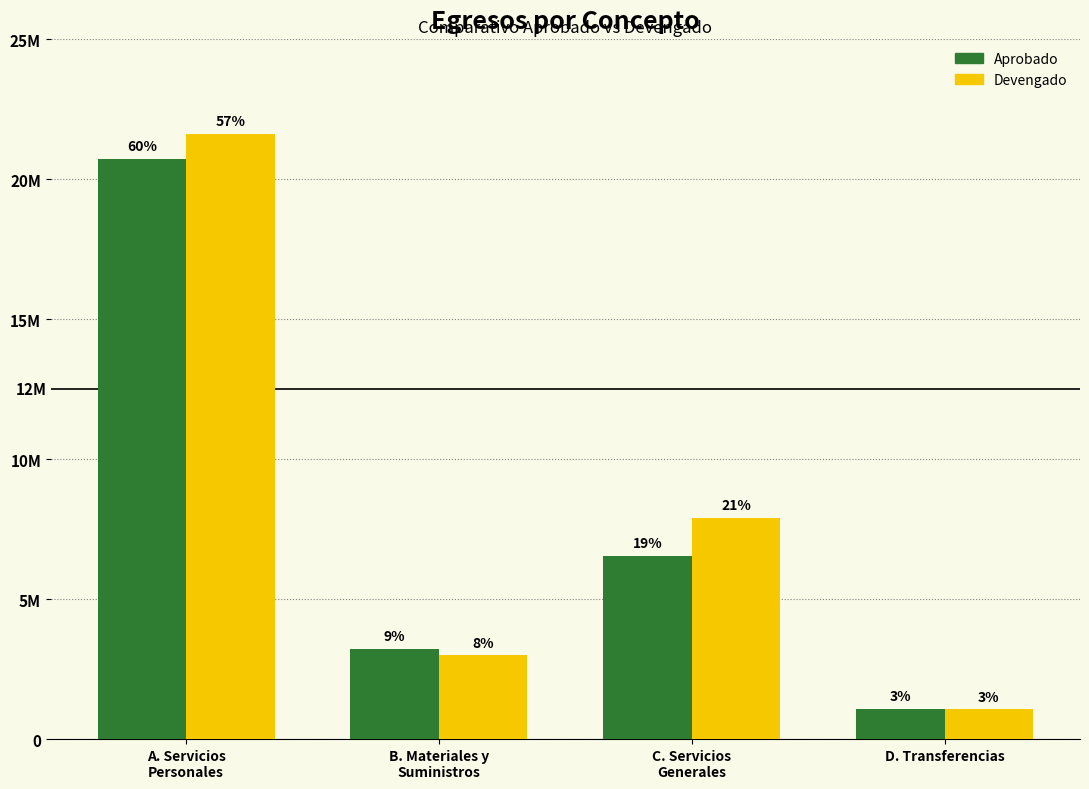

What is the difference between the Devengado values at A. Servicios
Personales and C. Servicios
Generales?

13712414.6